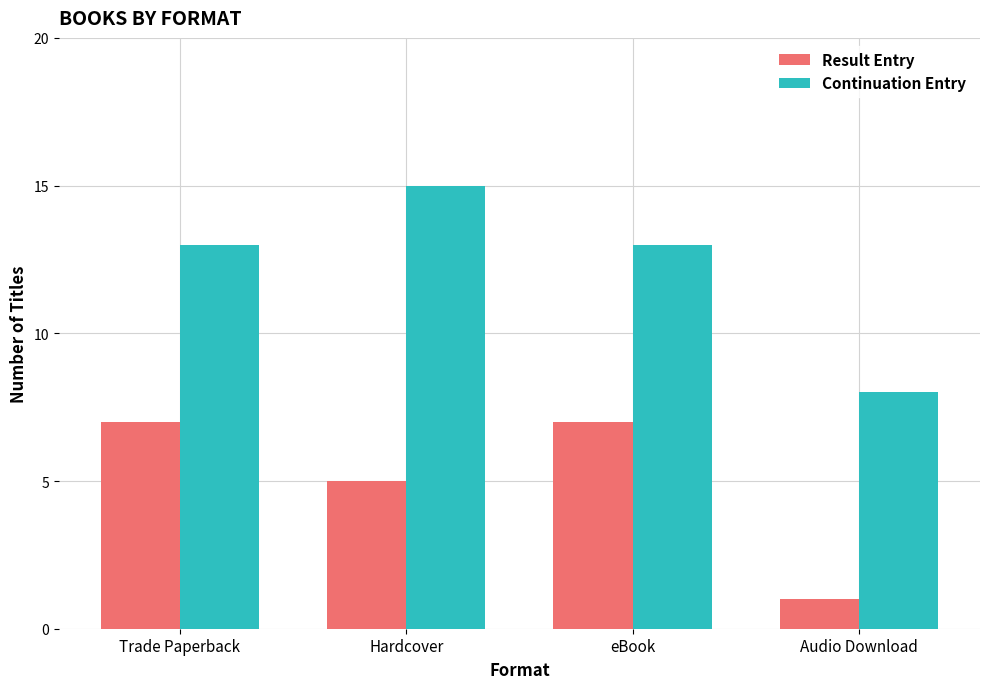

How many categories are shown in the chart?

4